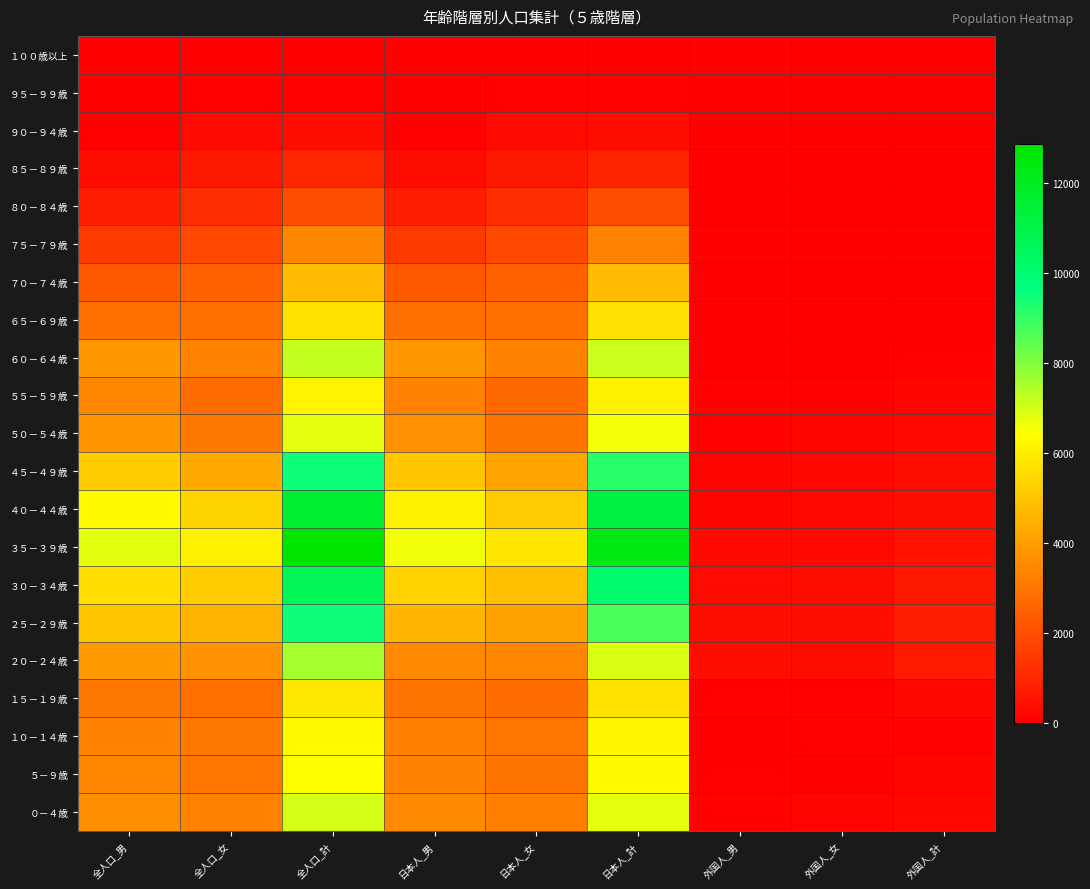

What is the total value across all series at 外国人_女?

2269